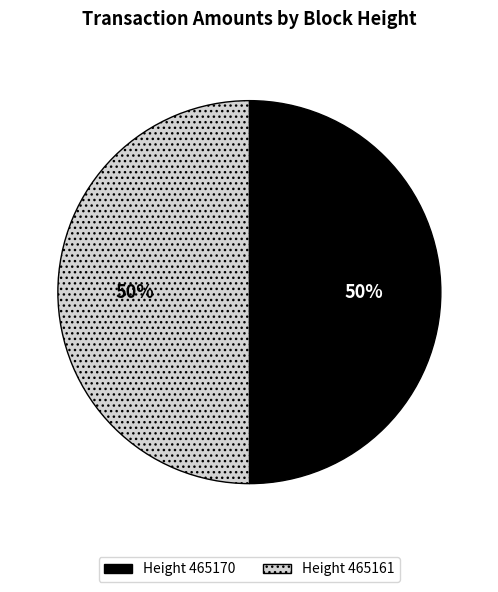

To the nearest percent, what is the average slice percentage?

50%